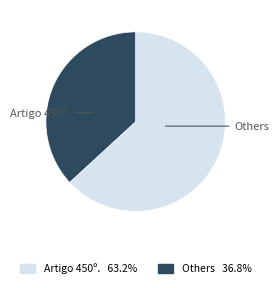

Is there a majority slice in this chart?

Yes